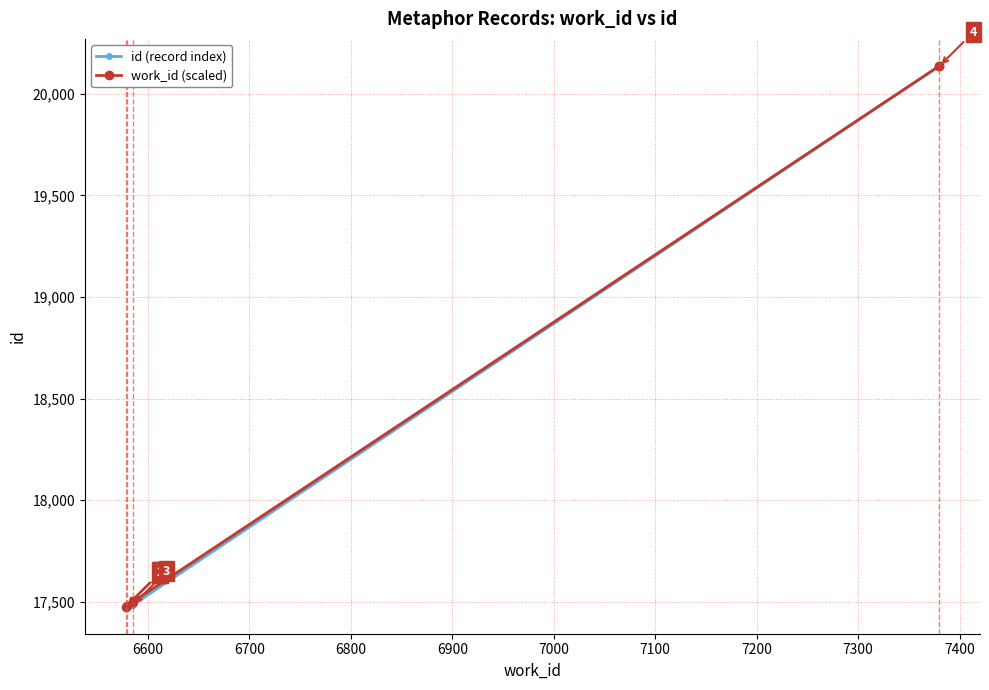

How many lines are shown in the chart?

2